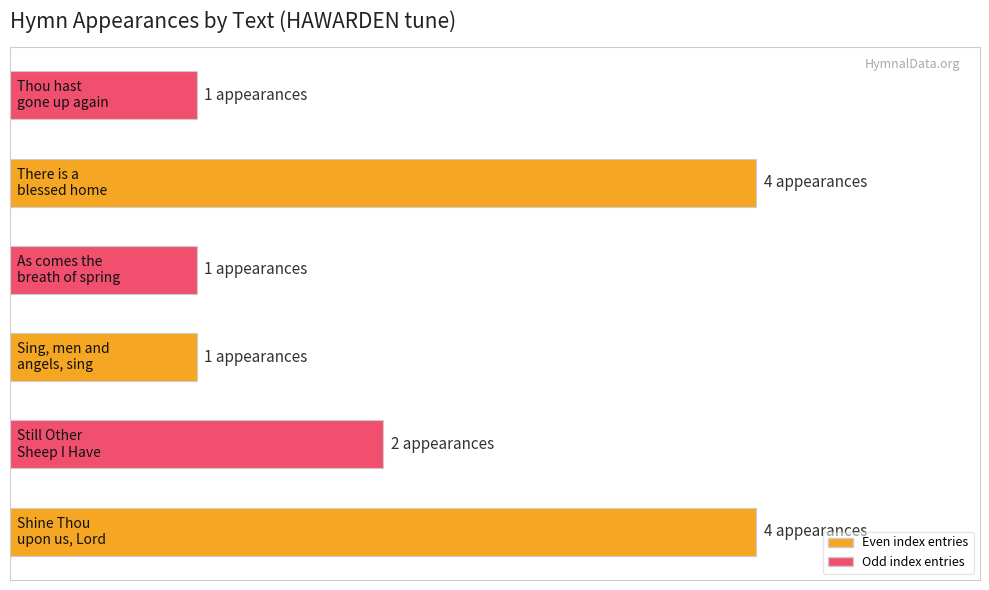

Does the chart contain any negative values?

No